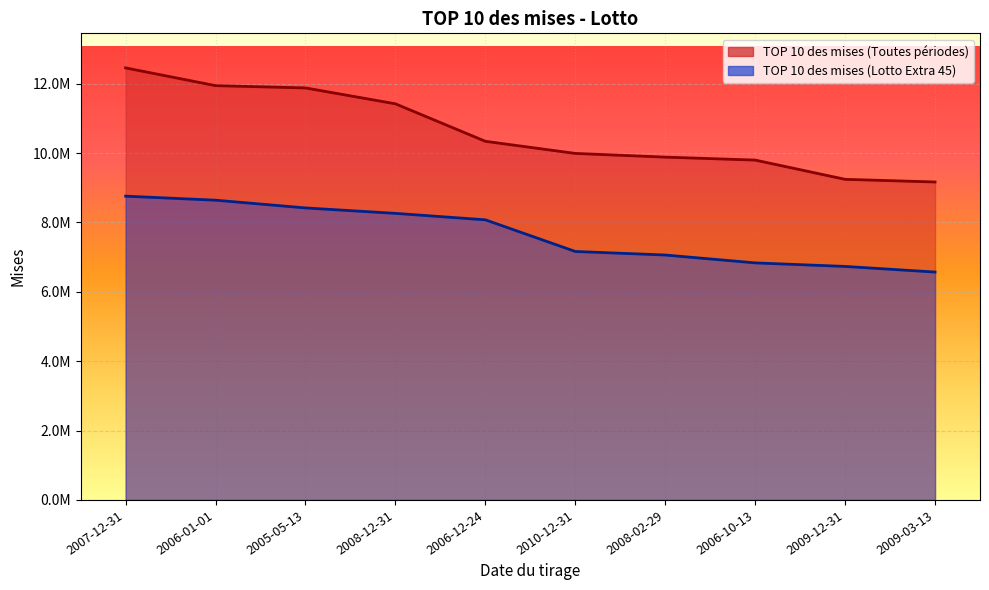

At which label does TOP 10 des mises (Toutes périodes) reach its minimum?

2009-03-13